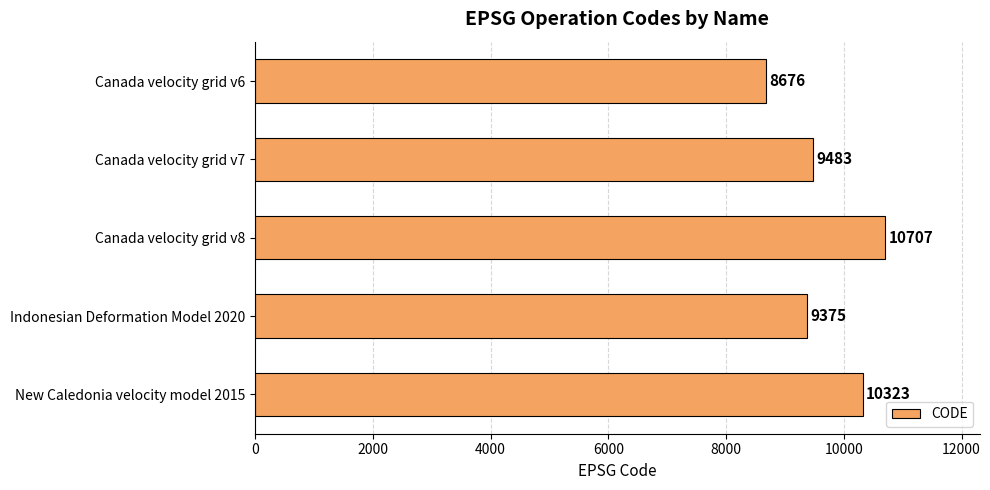

What is the average value?

9713